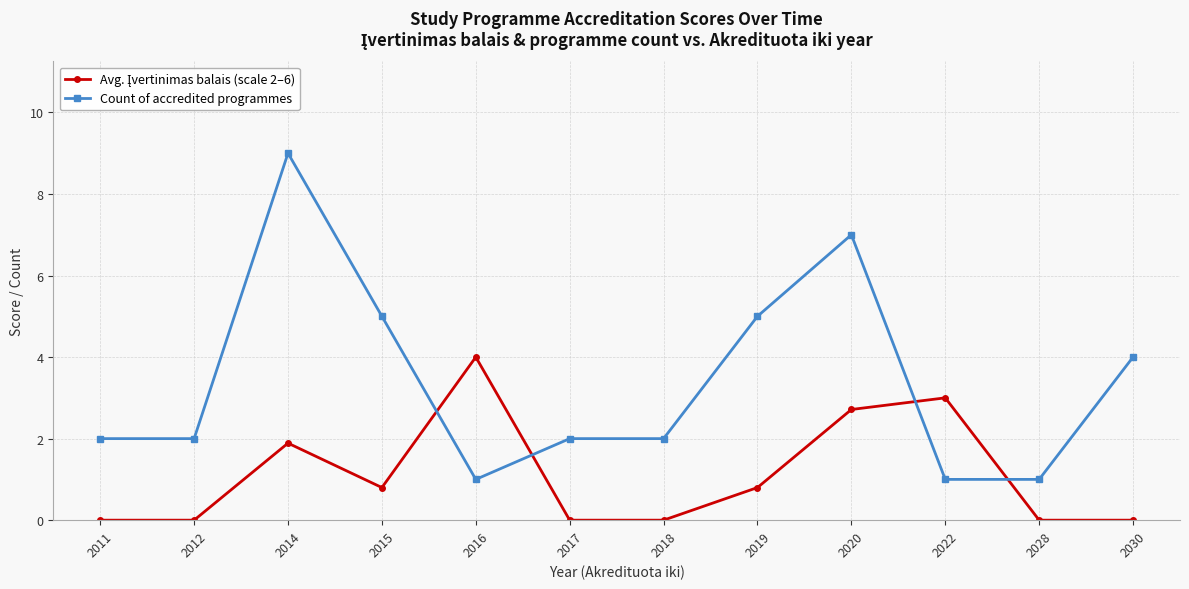

Where is the first local maximum for Count of accredited programmes?

2014